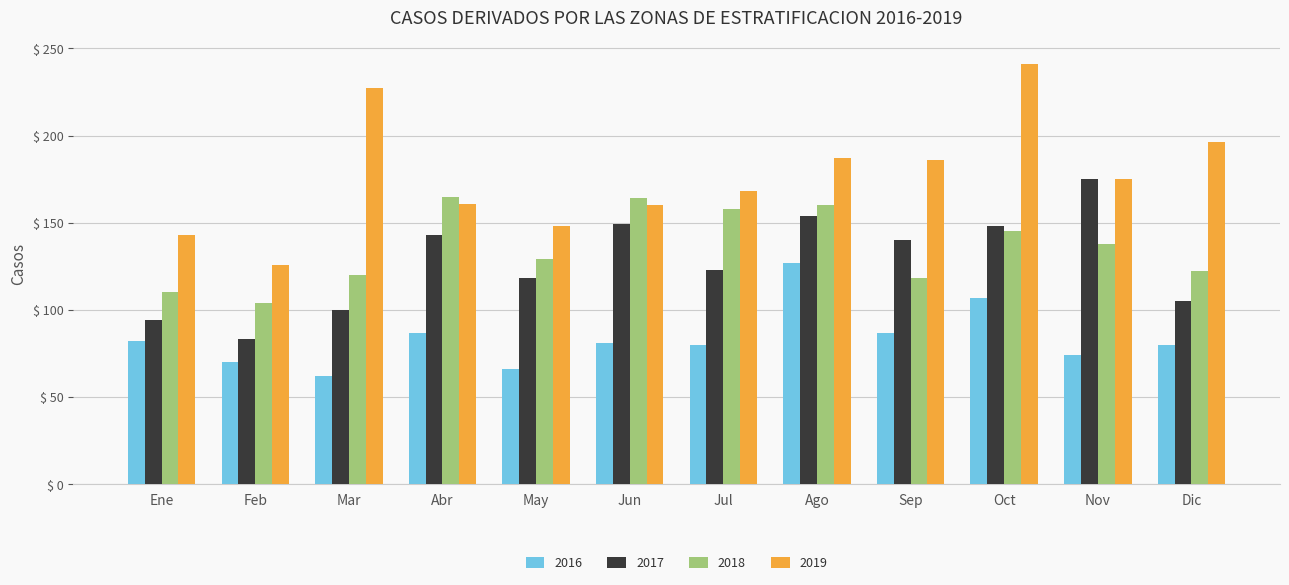

At how many categories does at least one series exceed 234?

1